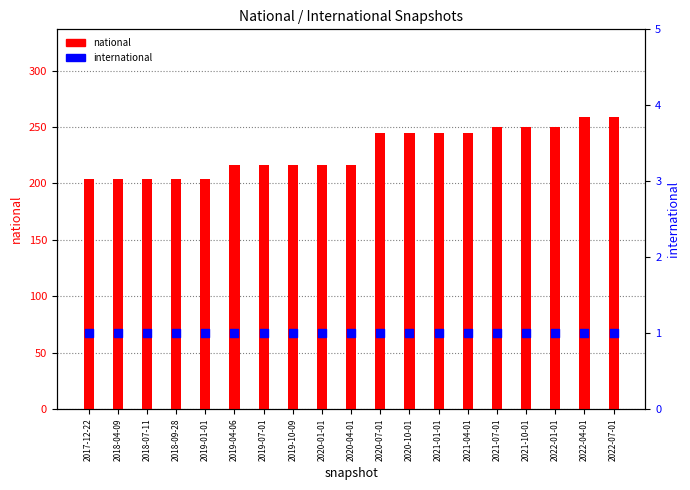

At how many categories does at least one series exceed 40?

19